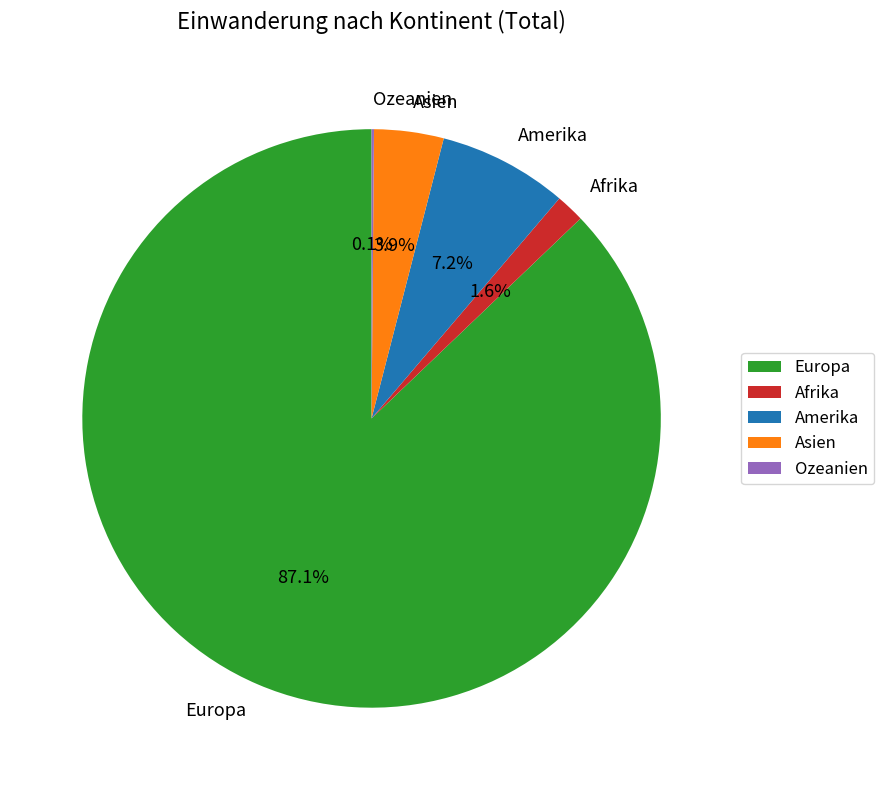

Between Europa and Asien, which is larger?

Europa